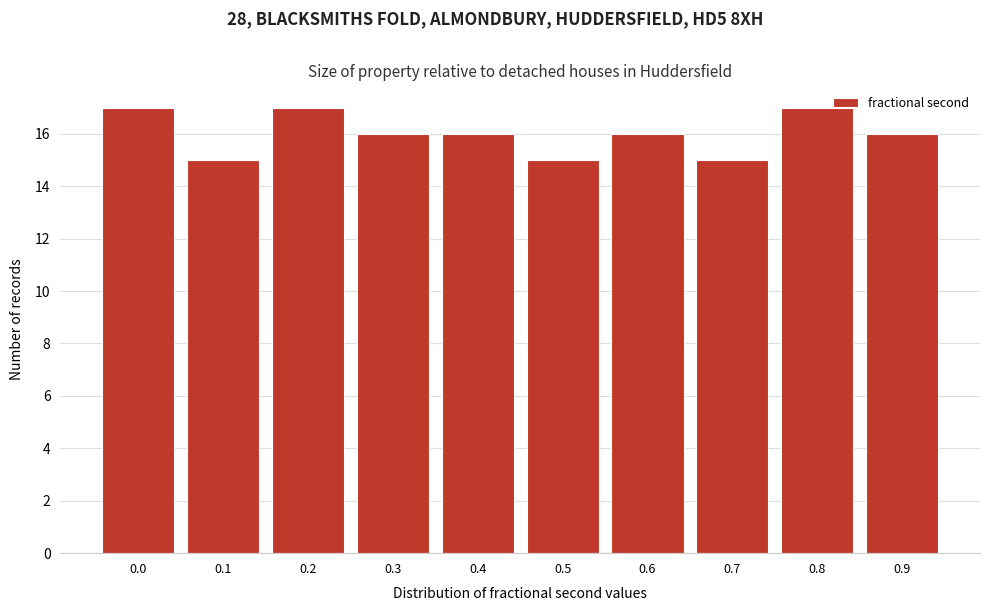

Reading right to left, what are all the values shown in this chart?

0.9=16	0.8=17	0.7=15	0.6=16	0.5=15	0.4=16	0.3=16	0.2=17	0.1=15	0.0=17